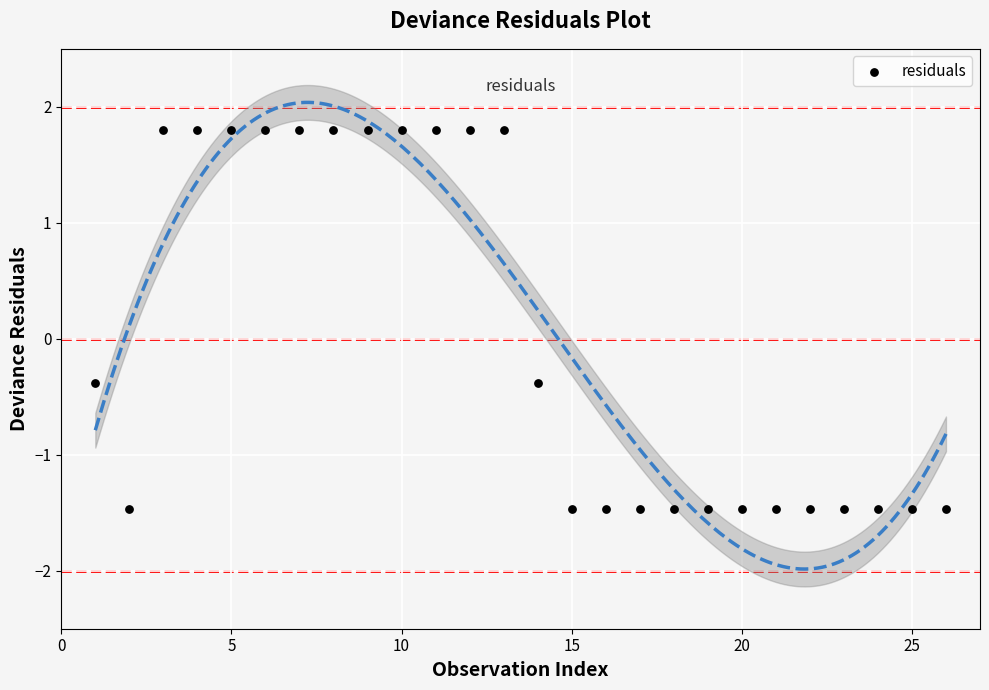

What is the range of X values (max minus min)?

25.0